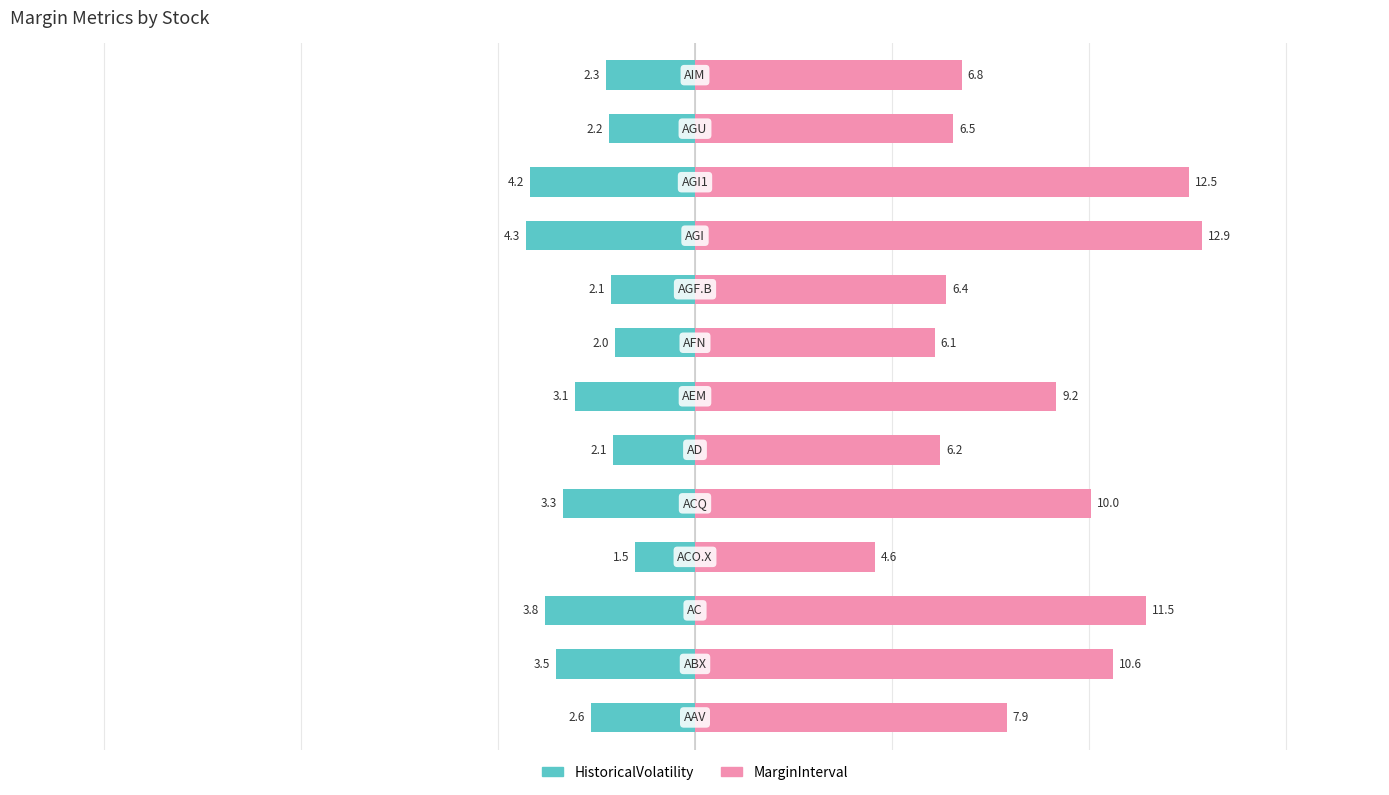

How many groups of bars are there?

13